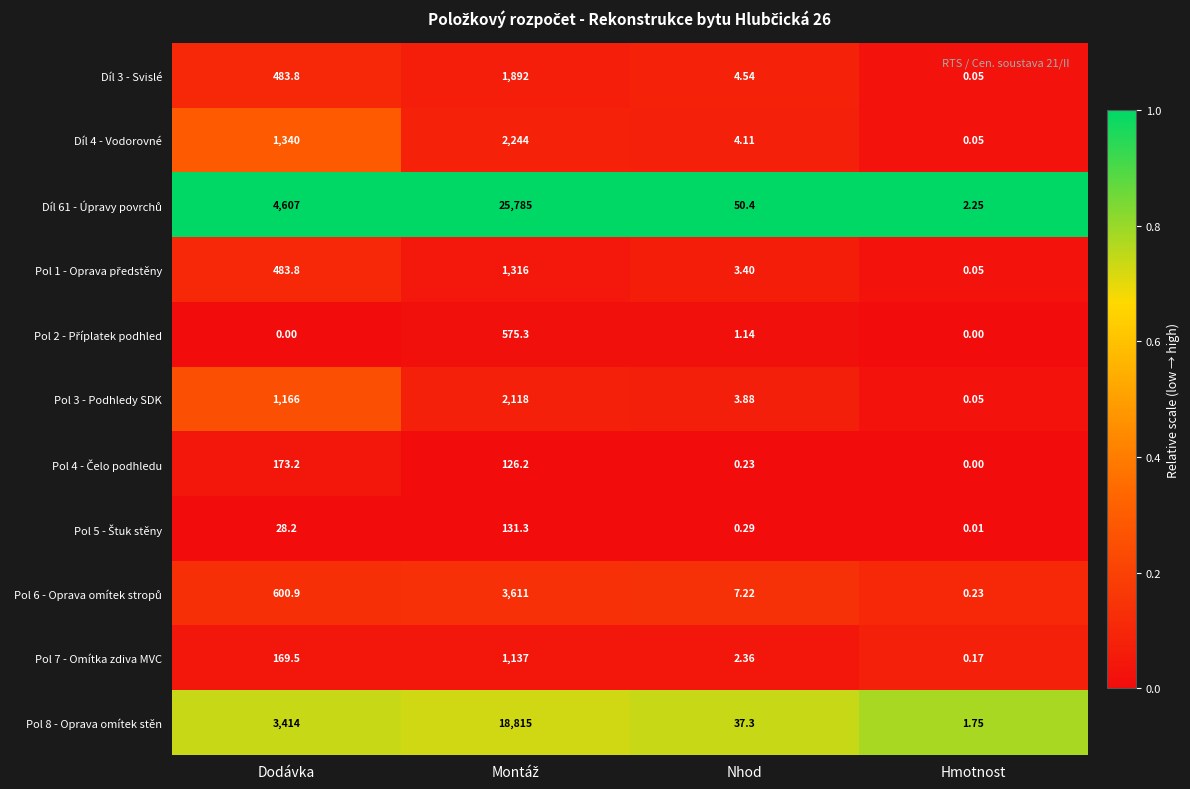

What is the spread (max minus min) of values at Dodávka?

4607.0